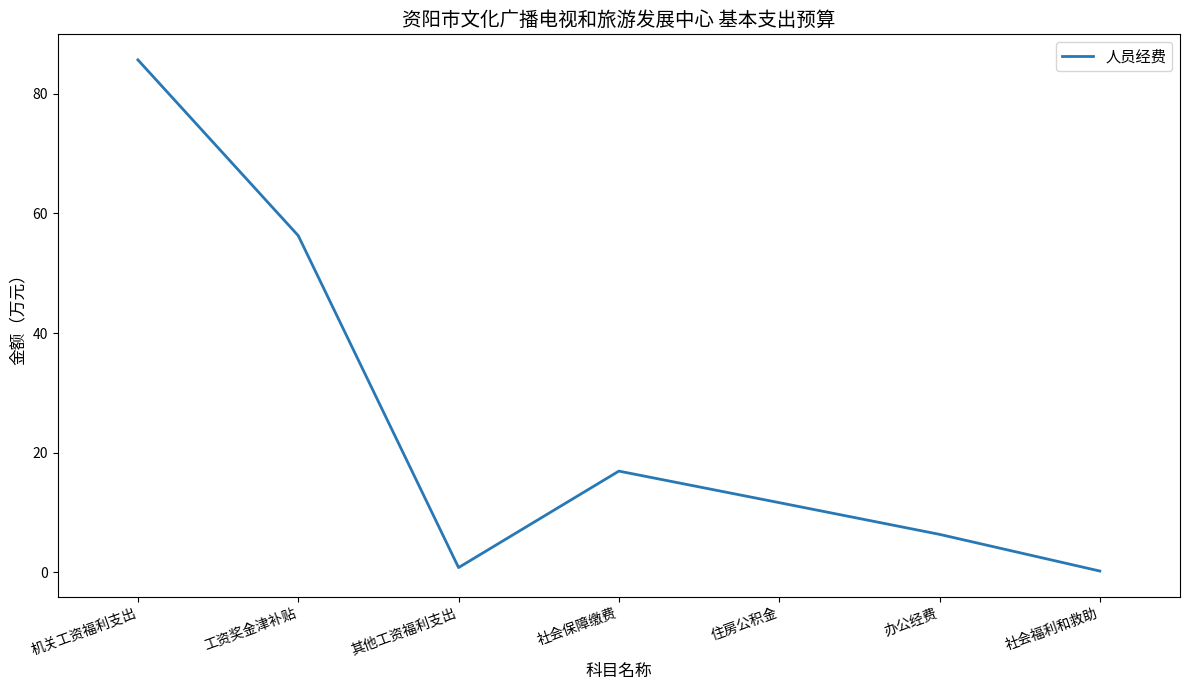

Between 社会保障缴费 and 工资奖金津补贴, which is larger?

工资奖金津补贴